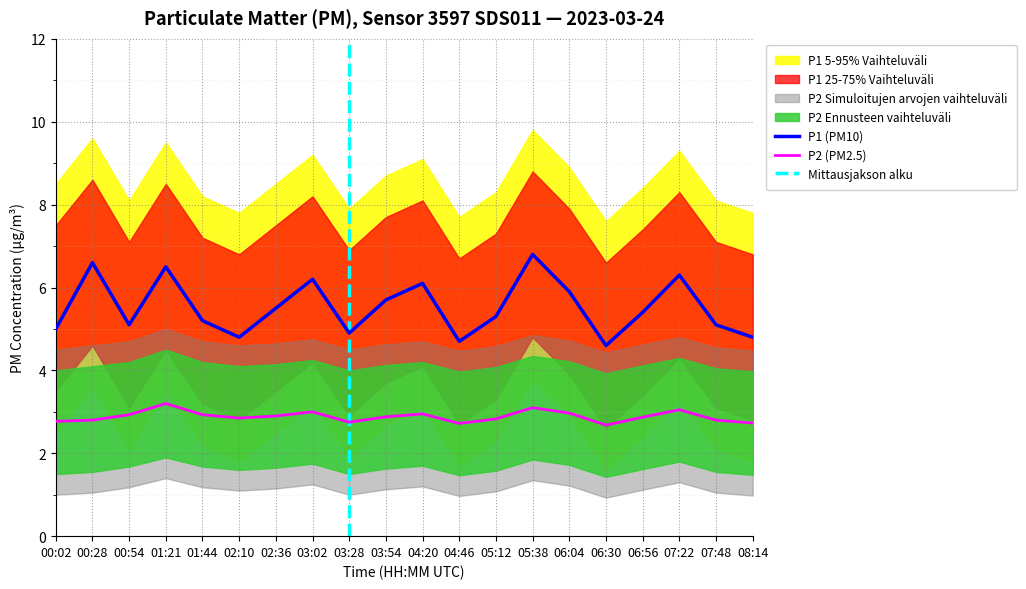

Reading right to left, transcribe all the data shown in this chart.

P1: 4.8	5.1	6.3	5.4	4.6	5.9	6.8	5.3	4.7	6.1	5.7	4.9	6.2	5.5	4.8	5.2	6.5	5.1	6.6	5.0
P2: 2.7	2.8	3.0	2.9	2.7	3.0	3.1	2.8	2.7	3.0	2.9	2.8	3.0	2.9	2.9	2.9	3.2	2.9	2.8	2.8
P1_upper: 6.8	7.1	8.3	7.4	6.6	7.9	8.8	7.3	6.7	8.1	7.7	6.9	8.2	7.5	6.8	7.2	8.5	7.1	8.6	7.5
P1_lower: 2.8	3.1	4.3	3.4	2.6	3.9	4.8	3.3	2.7	4.1	3.7	2.9	4.2	3.5	2.8	3.2	4.5	3.1	4.6	3.5
P2_upper: 4.0	4.0	4.3	4.1	3.9	4.2	4.3	4.1	4.0	4.2	4.1	4.0	4.2	4.2	4.1	4.2	4.5	4.2	4.1	4.0
P2_lower: 1.5	1.6	1.8	1.6	1.4	1.7	1.9	1.6	1.5	1.7	1.6	1.5	1.8	1.6	1.6	1.7	1.9	1.7	1.6	1.5